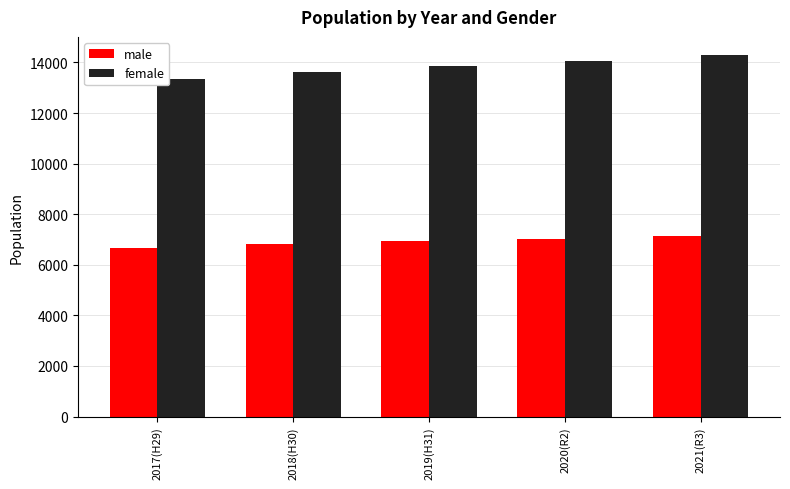

Read the male value at 2018(H30).

6807